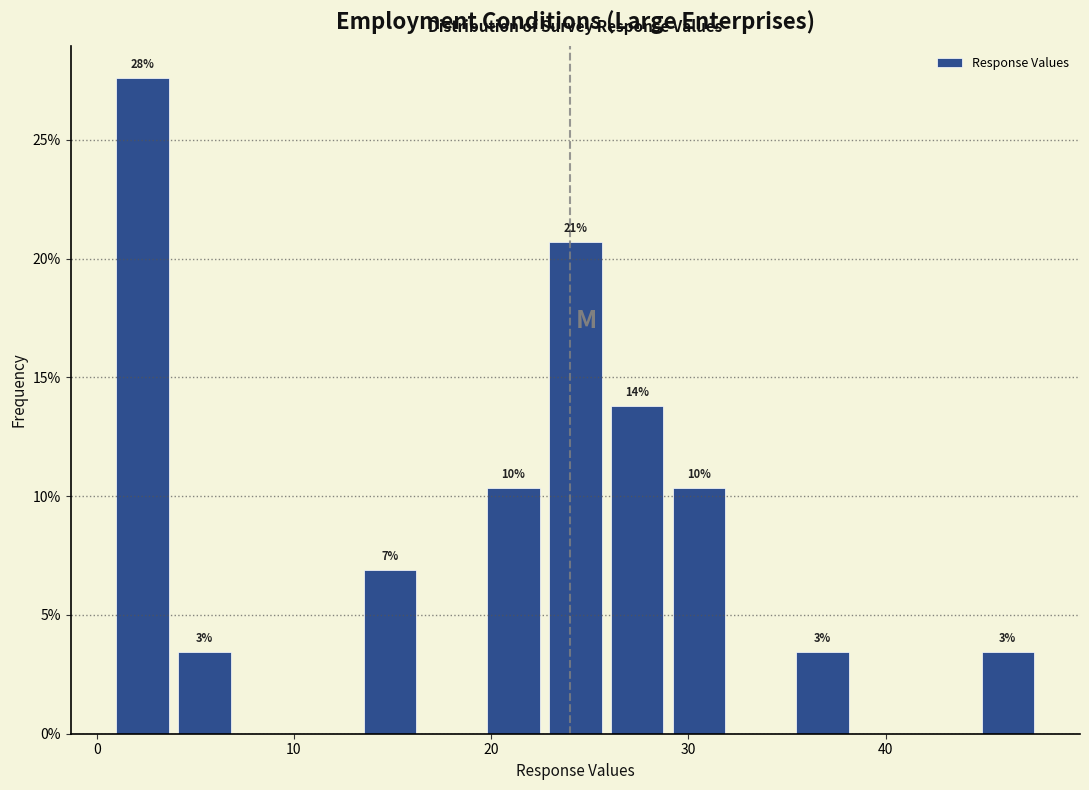

Read against the x-axis, roughly where is the centre of the tallest bar?

2